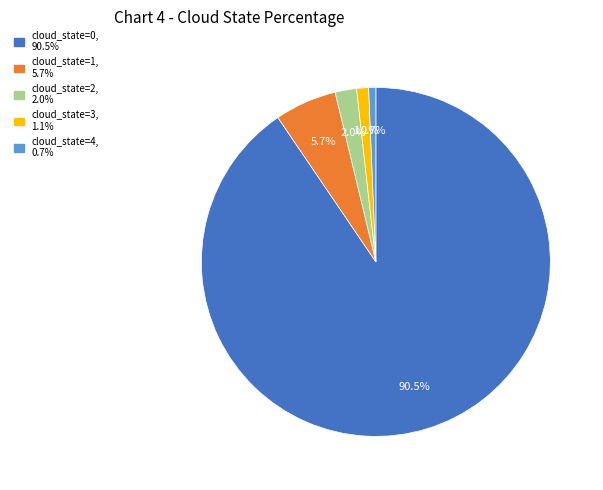

How many slices are in this pie chart?

5